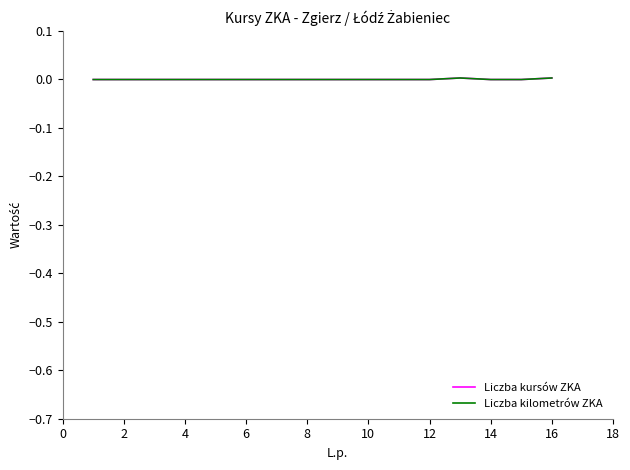

Does the chart display data point markers on the line(s)?

No